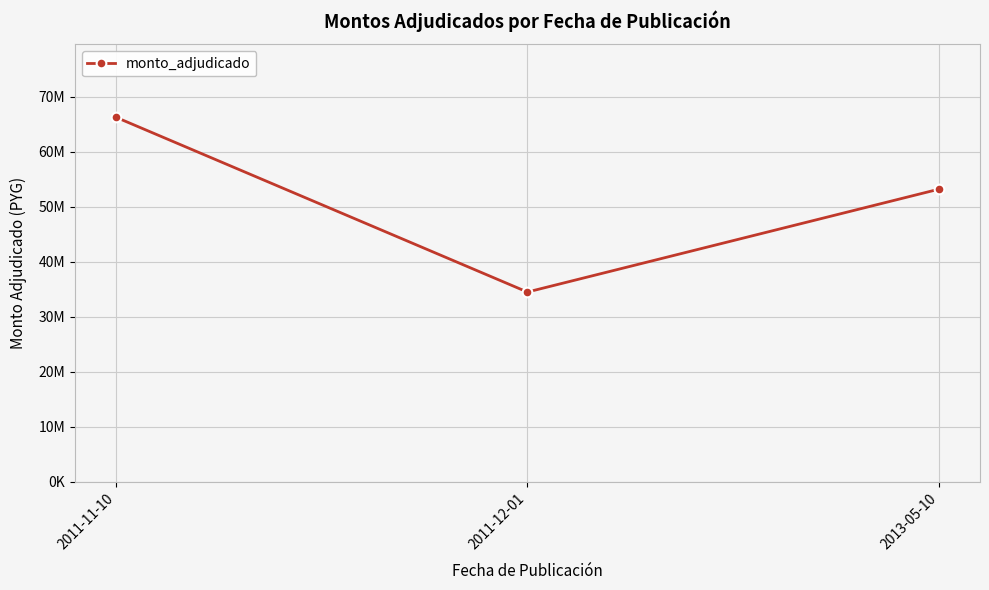

Between 2013-05-10 and 2011-12-01, which is larger?

2013-05-10